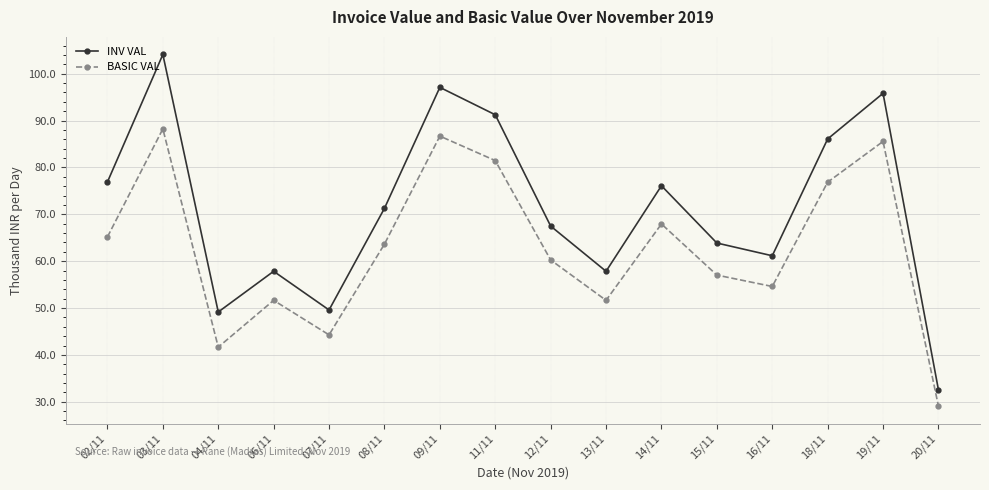

The INV VAL series shows 30.0 at 04/11. True or false?

False